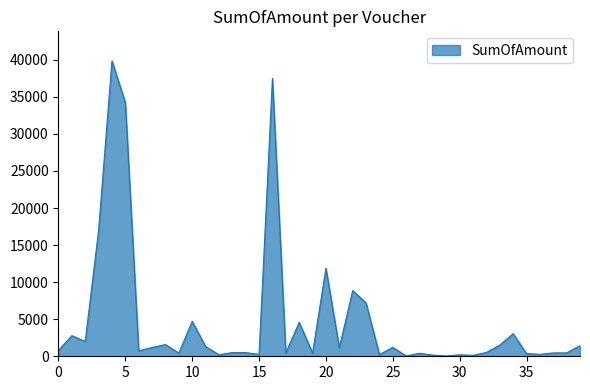

What is the greatest value displayed?

39858.2